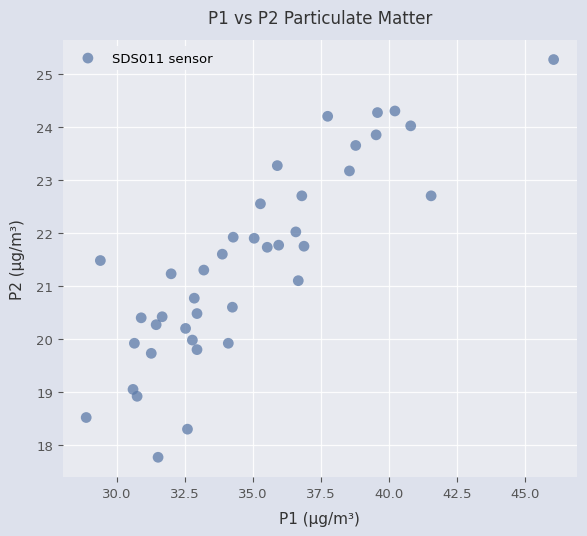

What Y value in the scatter plot is closest to 21?

21.1